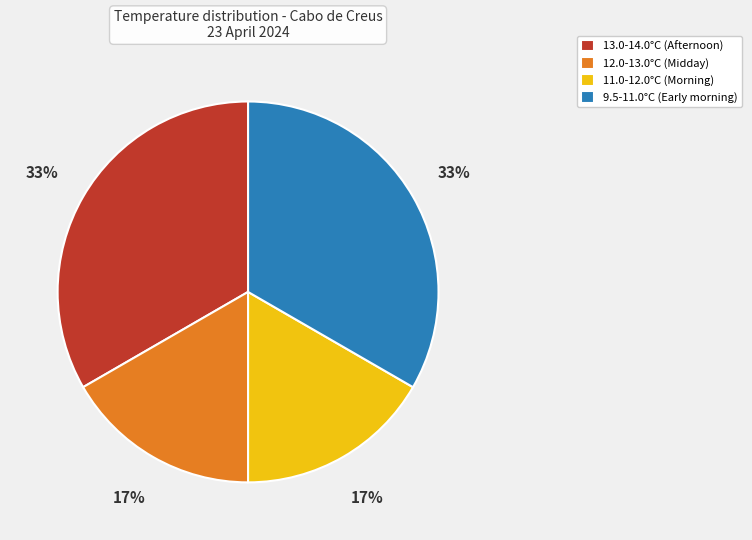

What percentage is the 11.0-12.0°C (Morning) slice, to the nearest percent?

17%